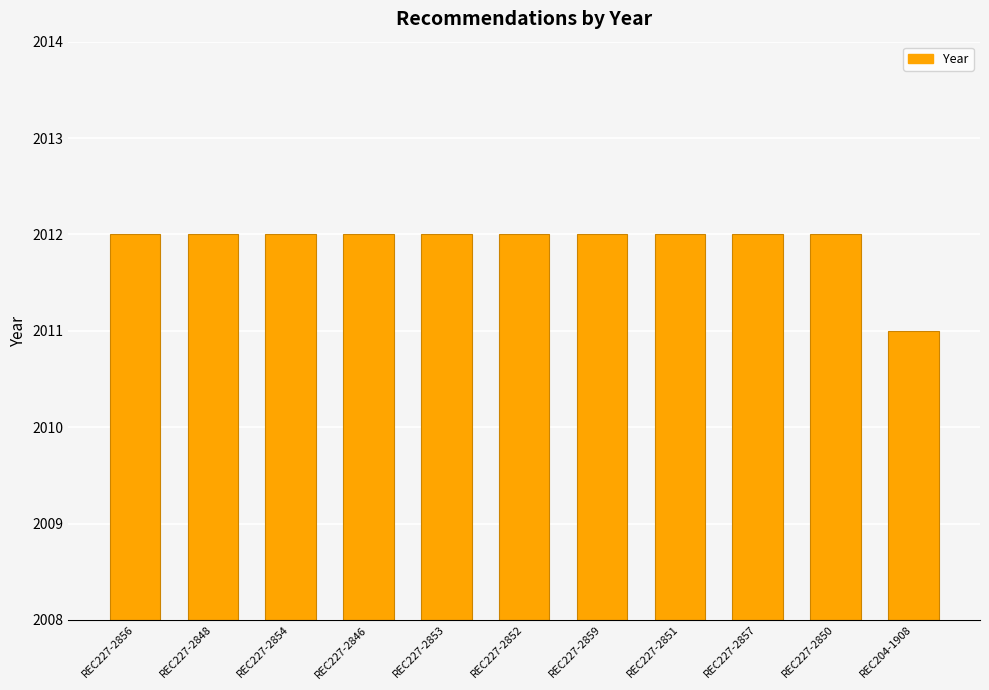

How many values are between 2012 and 2013?

10